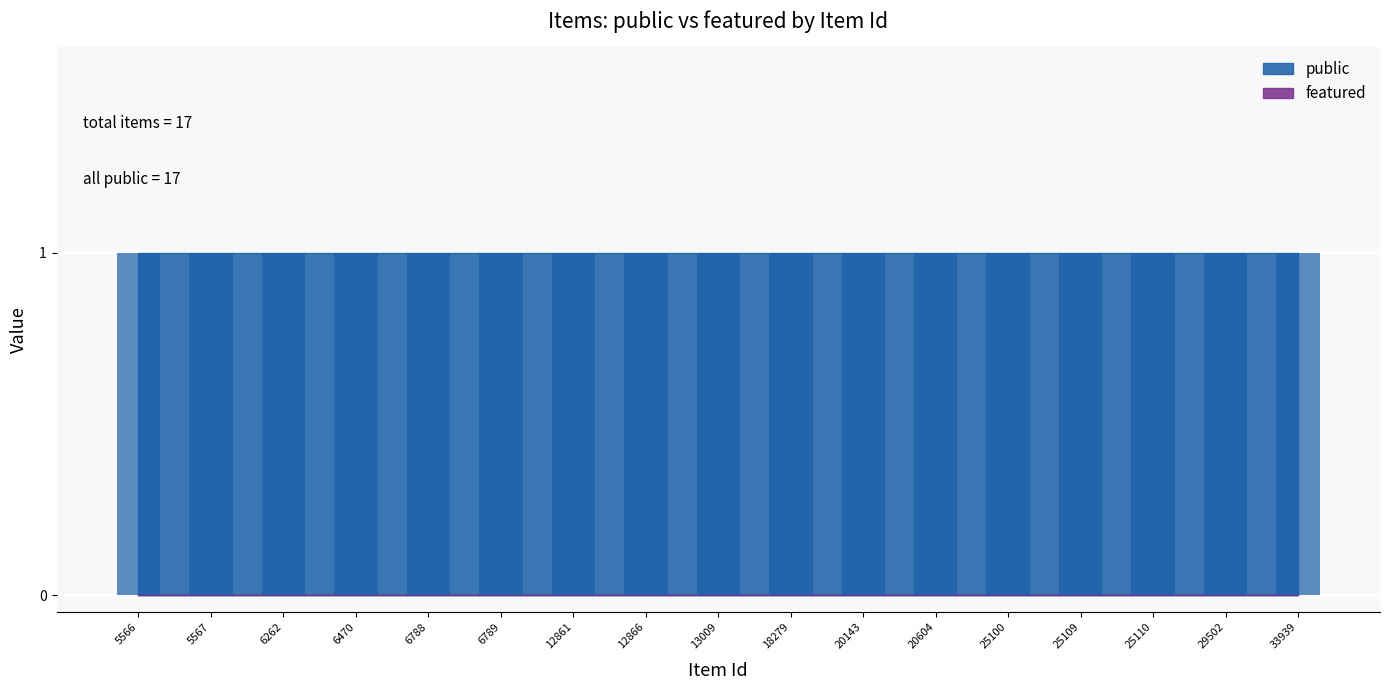

True or false: featured has a value of 0 at 6470.

True